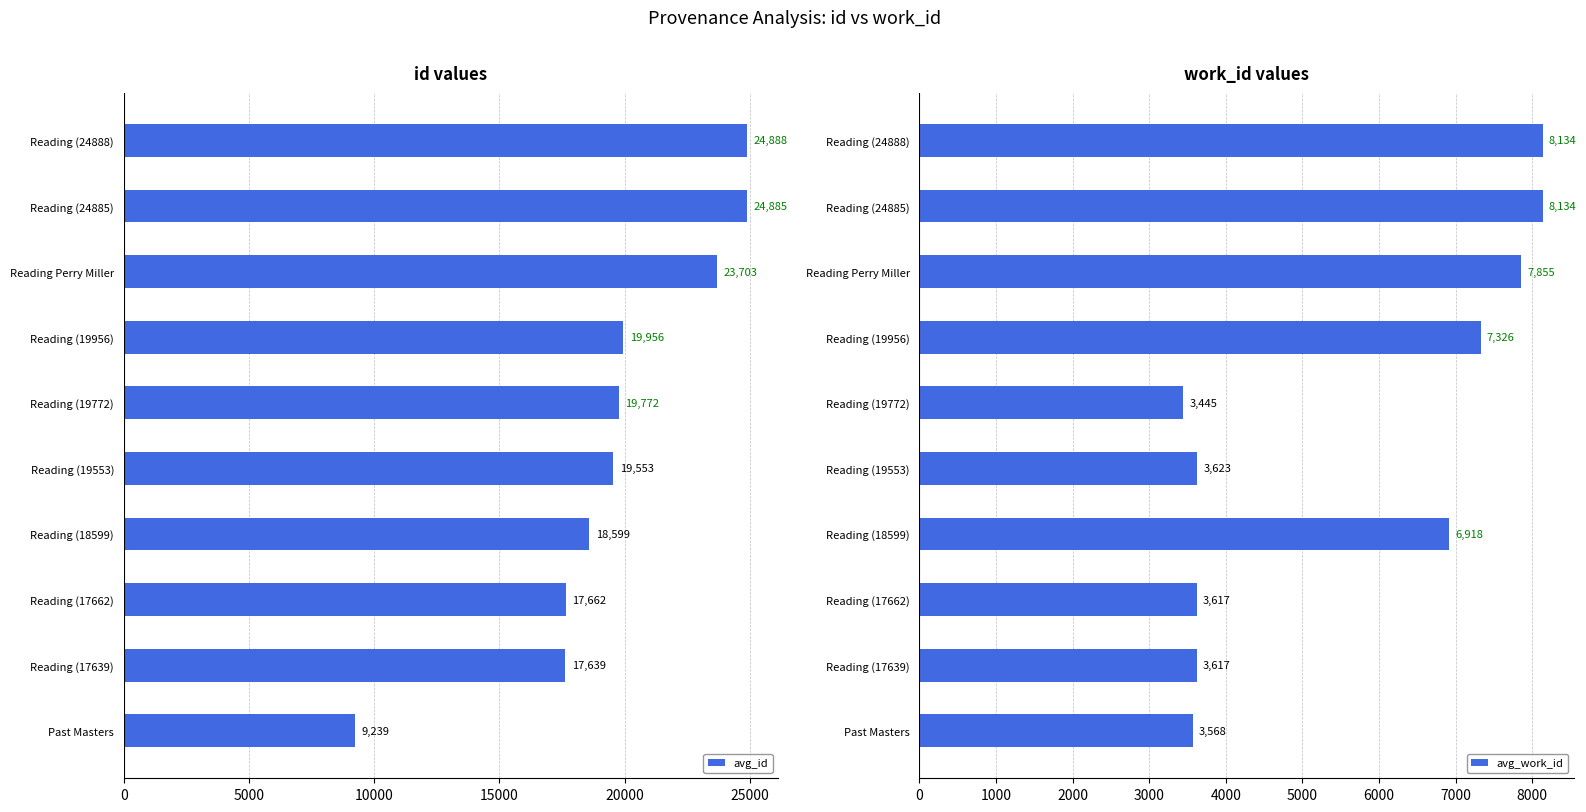

What is the sum of the avg_work_id values at Reading (18599) and Reading (19553)?

10541